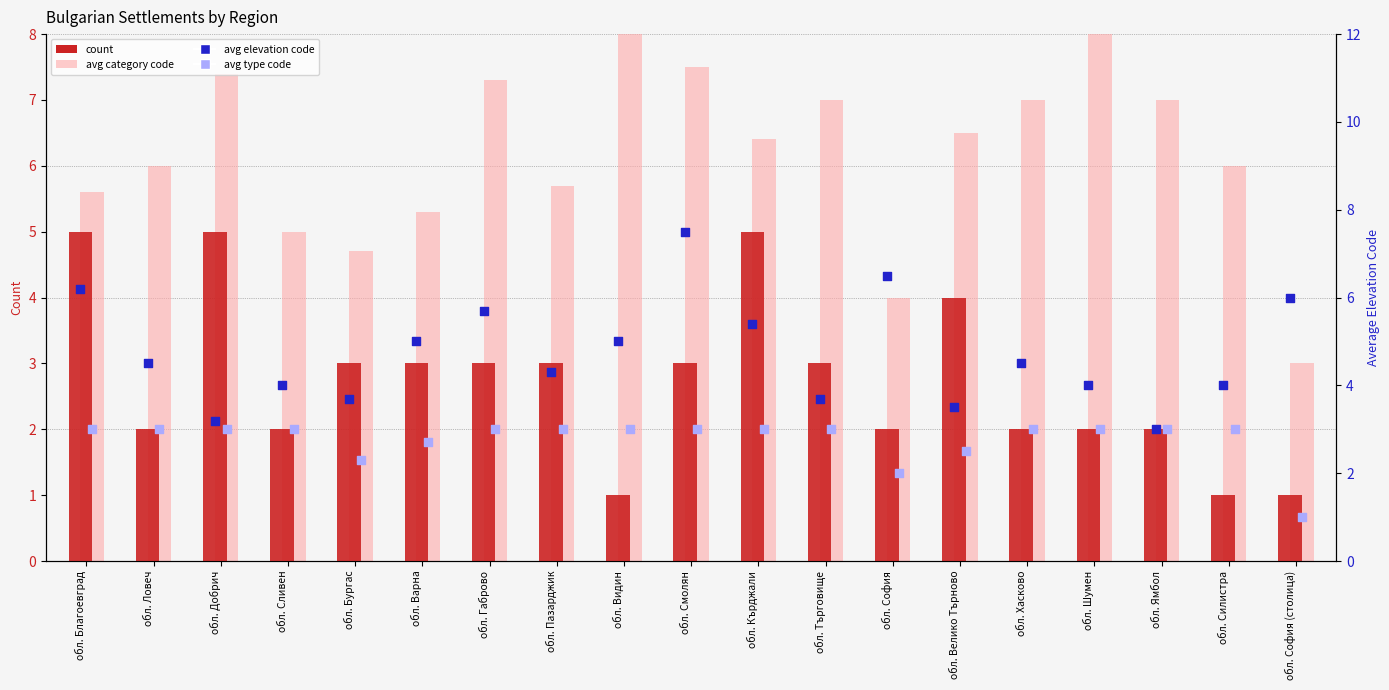

Which series contains the highest Y value?

avg category code